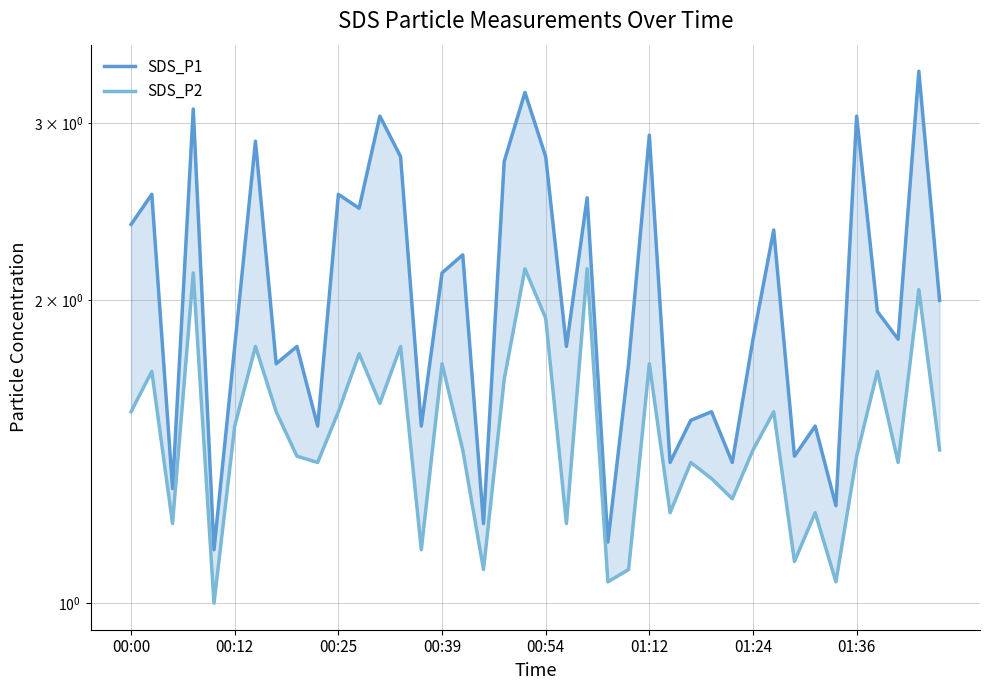

At which category is the sum across all series the highest?

38